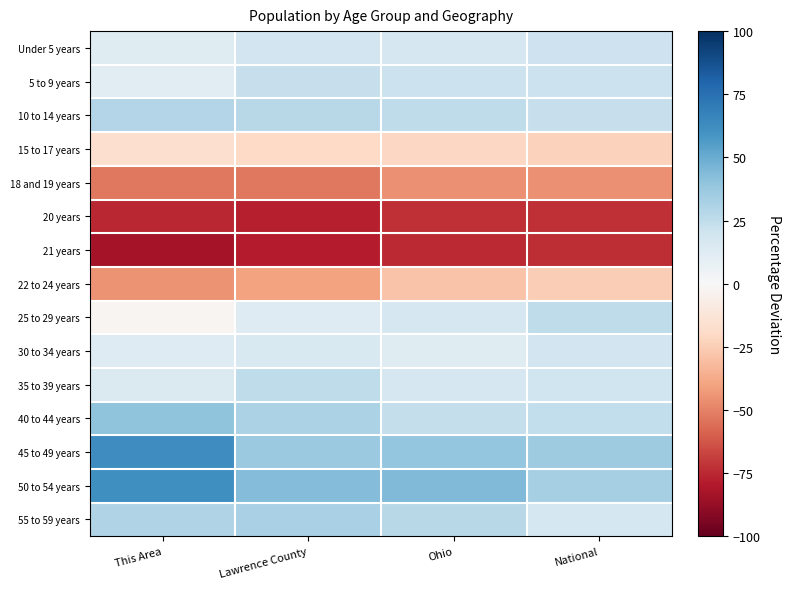

At This Area, list the series in order from smallest to largest.

21 years, 20 years, 18 and 19 years, 22 to 24 years, 15 to 17 years, 25 to 29 years, 5 to 9 years, Under 5 years, 30 to 34 years, 35 to 39 years, 10 to 14 years, 55 to 59 years, 40 to 44 years, 50 to 54 years, 45 to 49 years